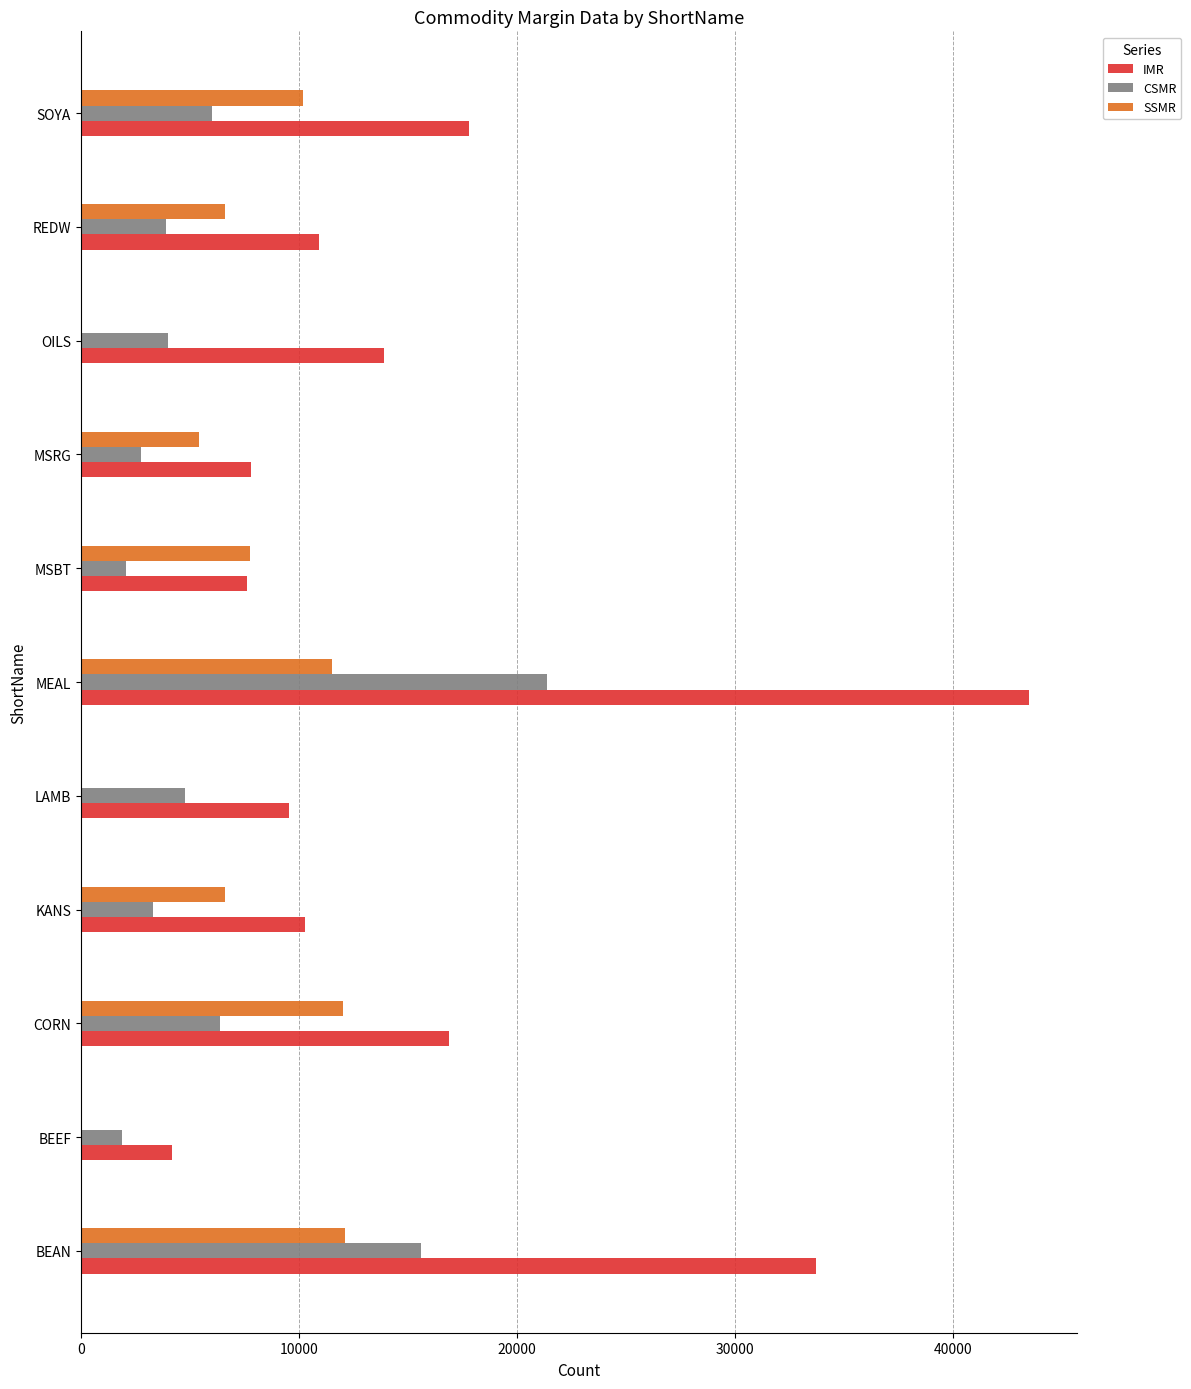

What is the maximum value for SSMR?

12130